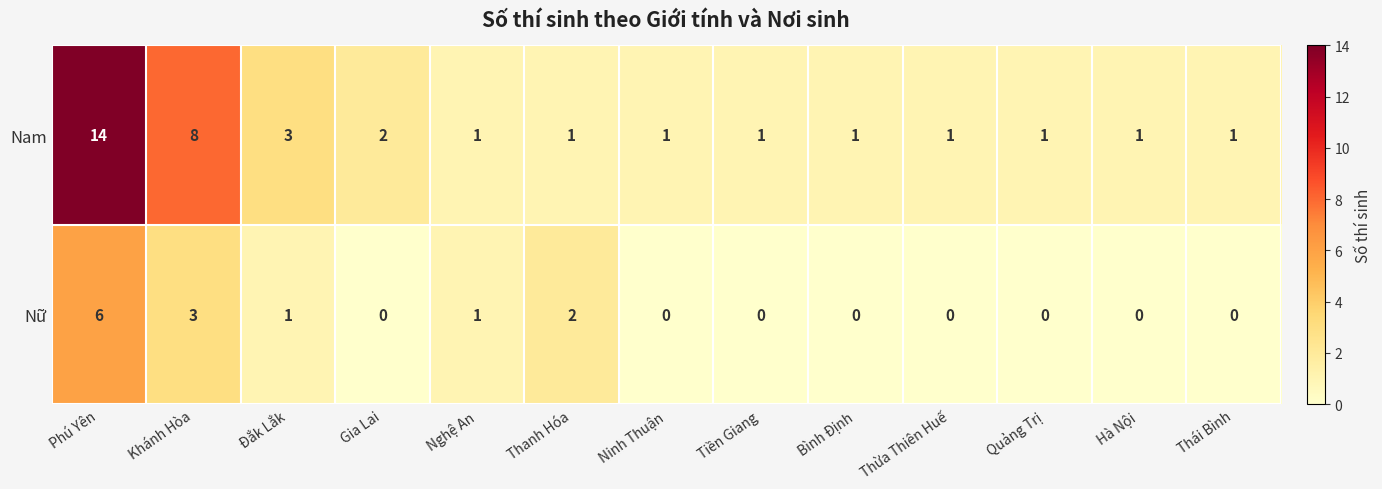

True or false: Nữ has a value of 0 at Gia Lai.

True